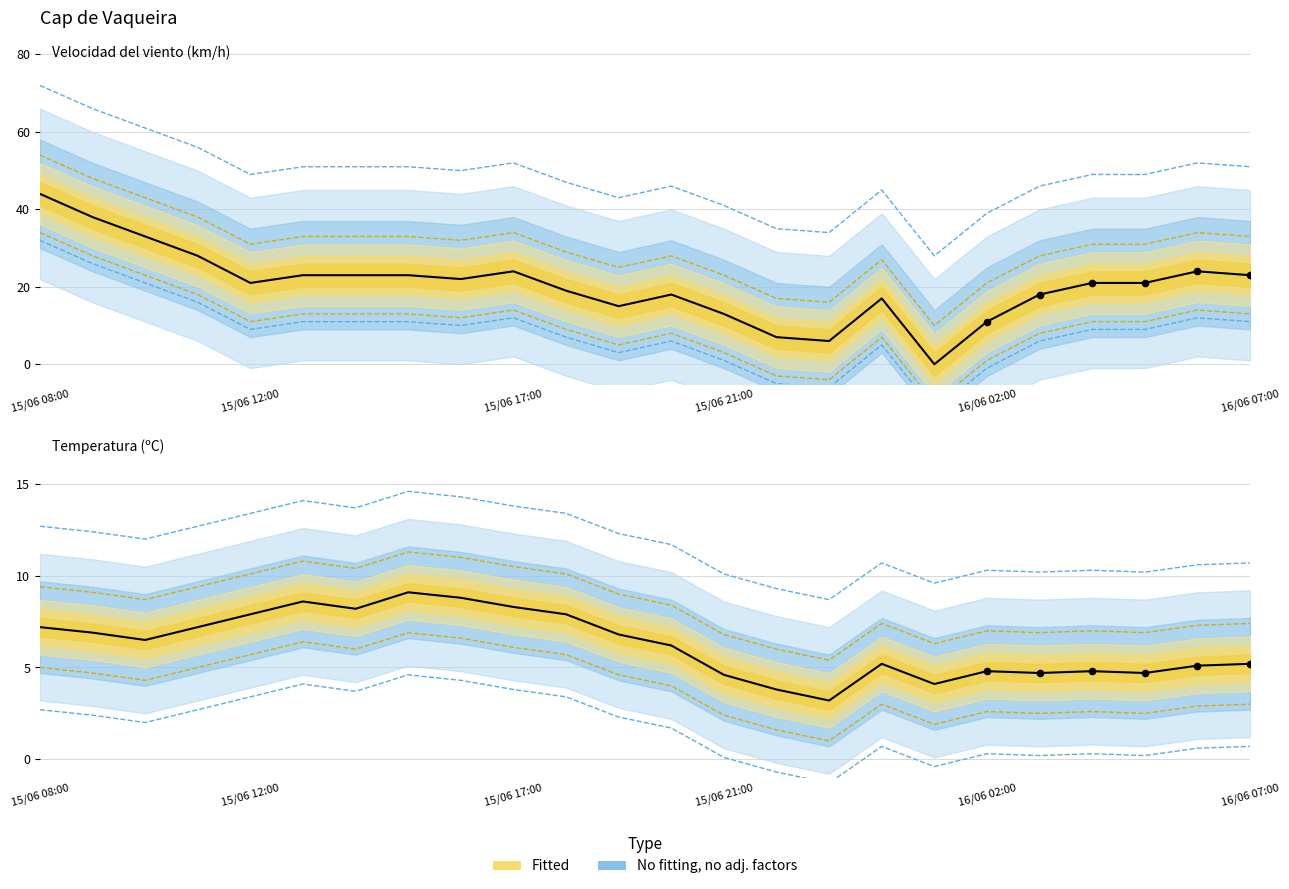

Which series reaches the minimum Y coordinate?

Velocidad del viento (km/h)